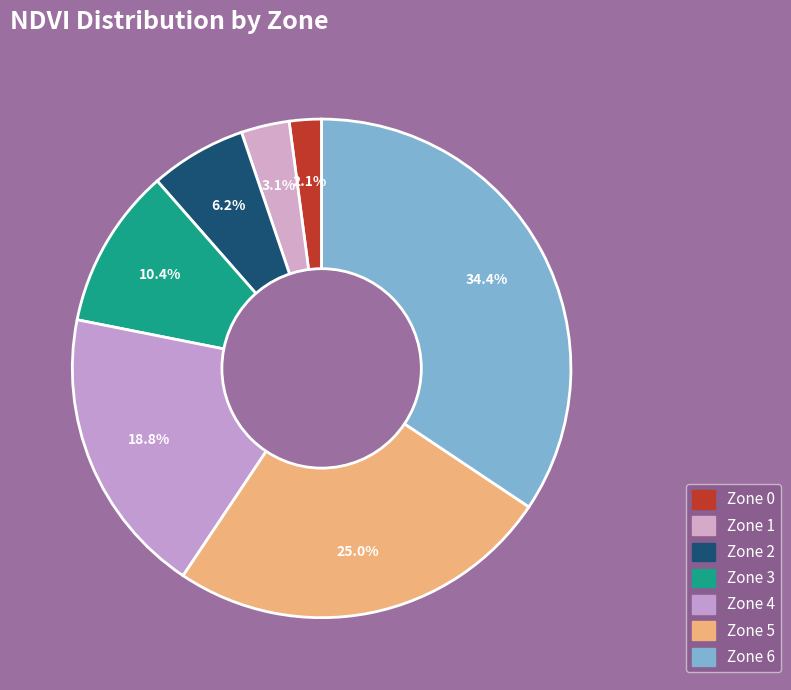

What is the change in value from Zone 3 to Zone 6?

+69